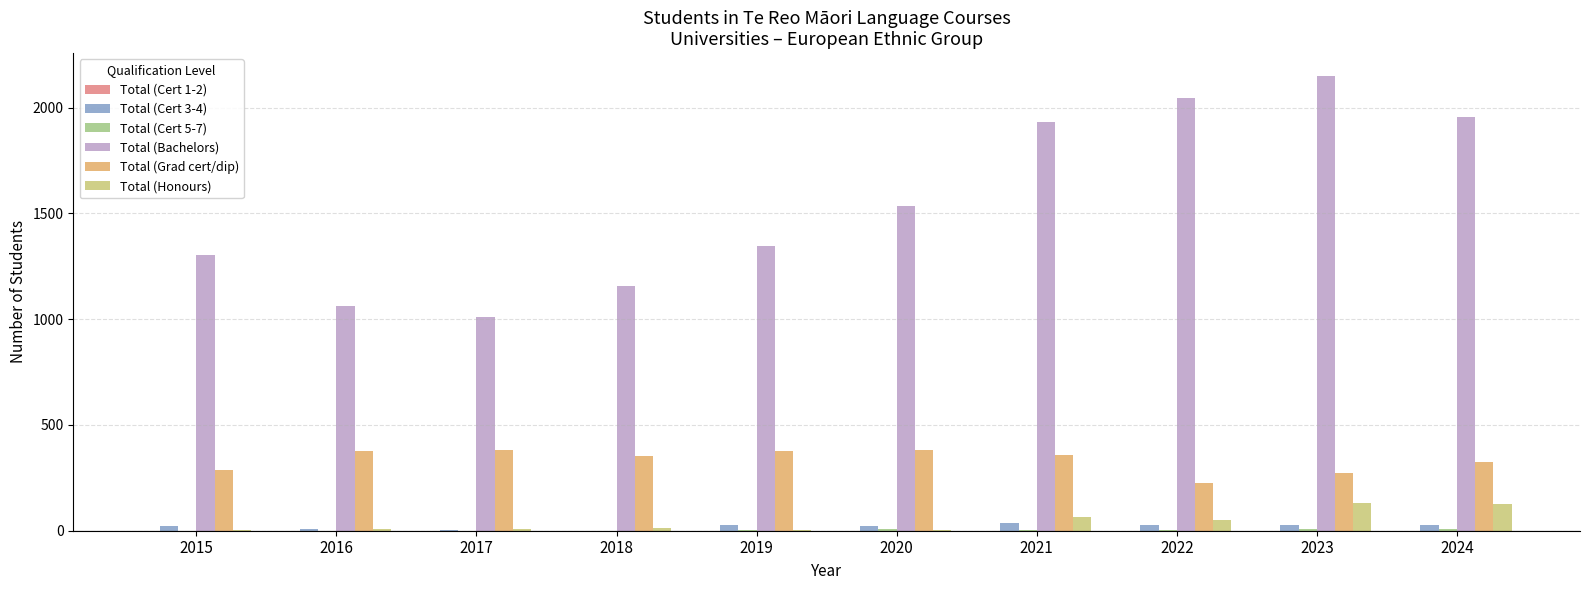

The Total (Grad cert/dip) series shows 375 at 2019. True or false?

True